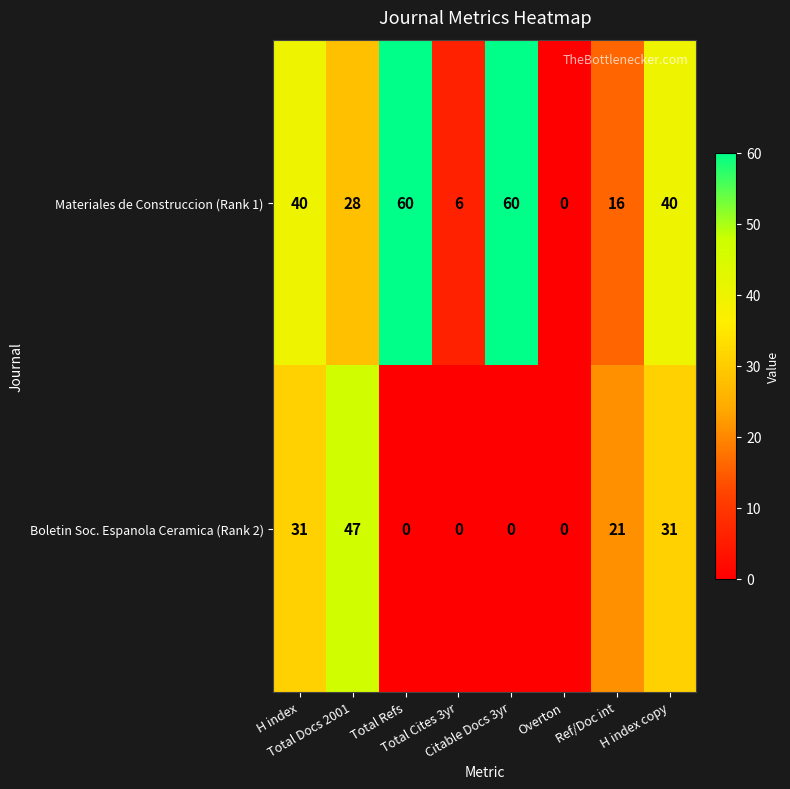

How many Boletin Soc. Espanola Ceramica (Rank 2) values are between 0 and 31?

7